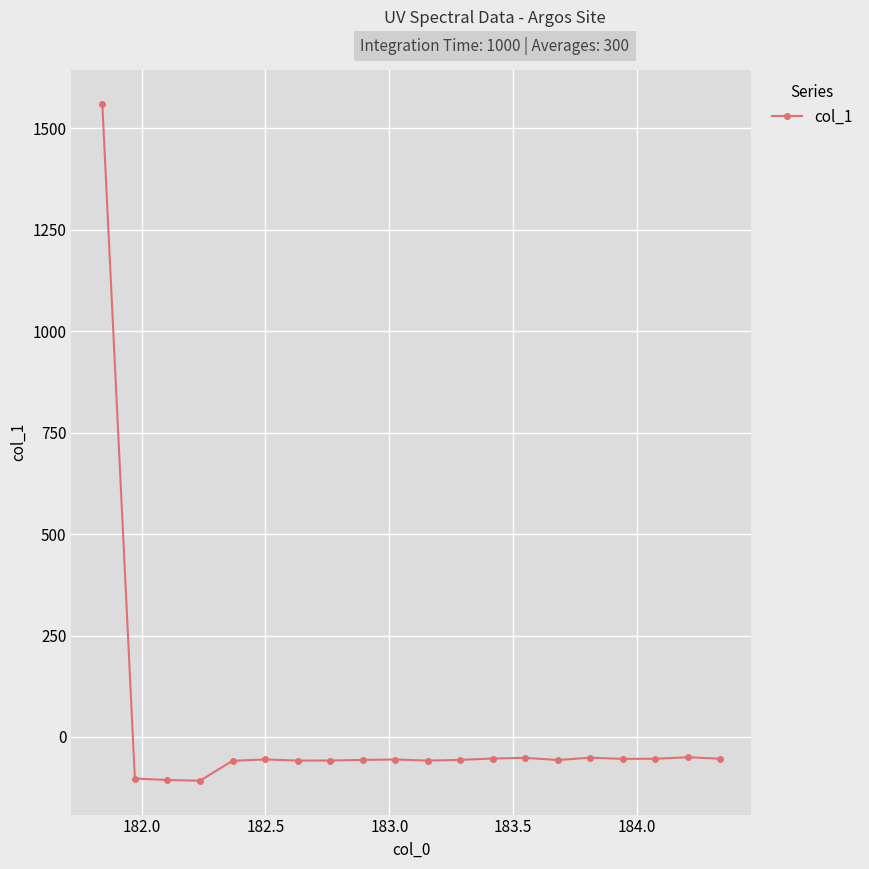

What is the value of the 5th point from the left?

-58.8